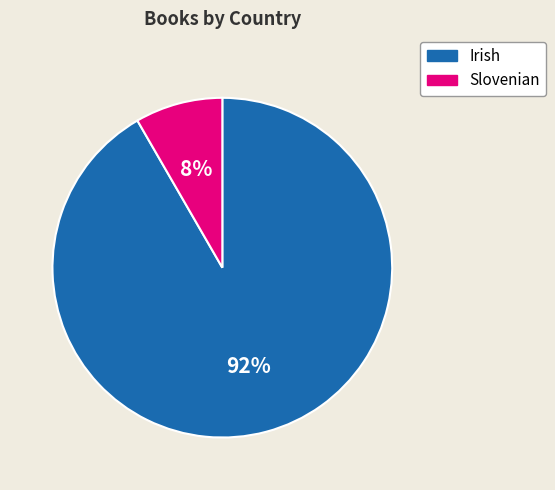

Is there a majority slice in this chart?

Yes